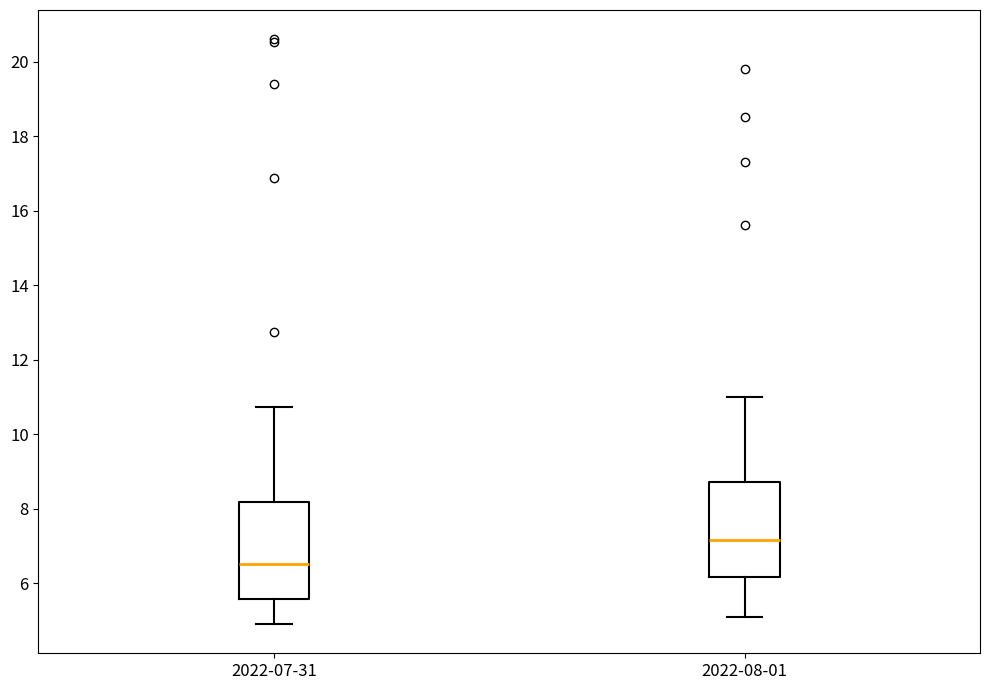

Reading left to right, transcribe this box plot: for each box, give where its median line is, the range the box spans, and where its two whiskers end, as read against the y-axis. The values are not printed on the chart, so give them approximately, as read against the axis.

2022-07-31: median 6.6, box 5.6 to 8.2, whiskers 5.0 to 10.8
2022-08-01: median 7.2, box 6.2 to 8.8, whiskers 5.2 to 11.0